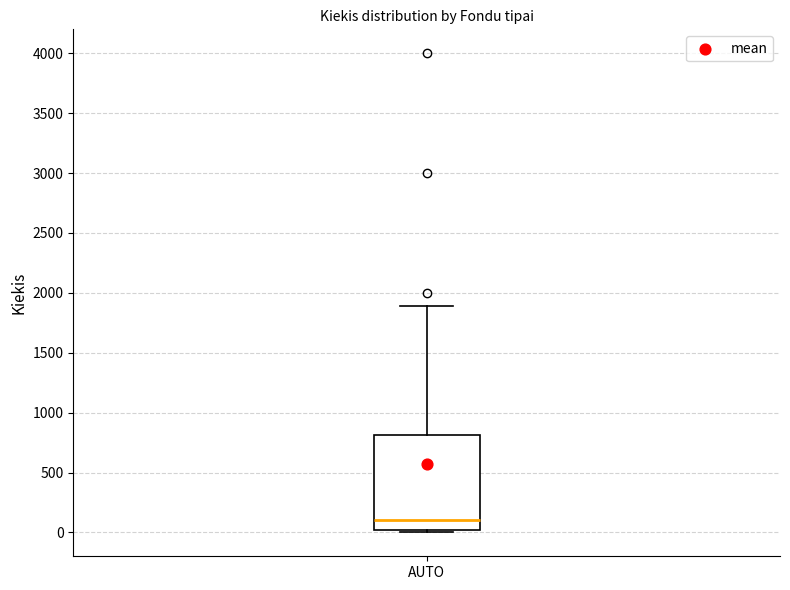

Transcribe this box plot: give where the median line is, the range the box spans, and where the two whiskers end, as read against the y-axis. The values are not printed on the chart, so give them approximately, as read against the axis.

median 100, box 0 to 800, whiskers 0 (just below the box's lower edge) to 1900